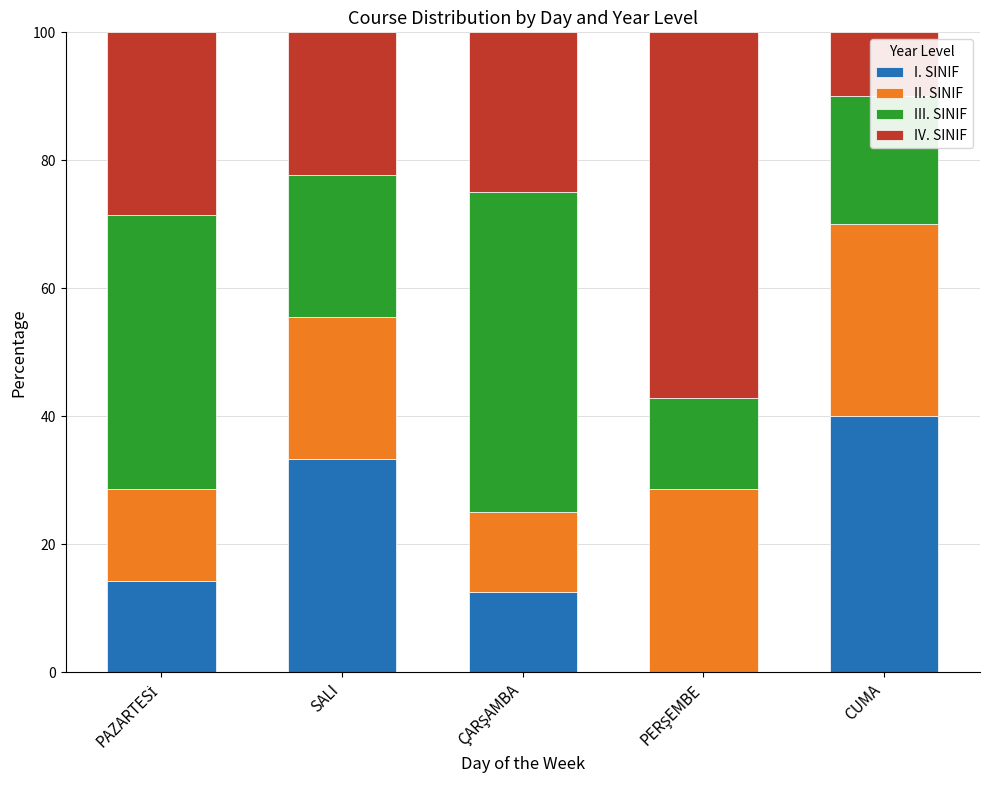

How many data points in I. SINIF are above 14?

3